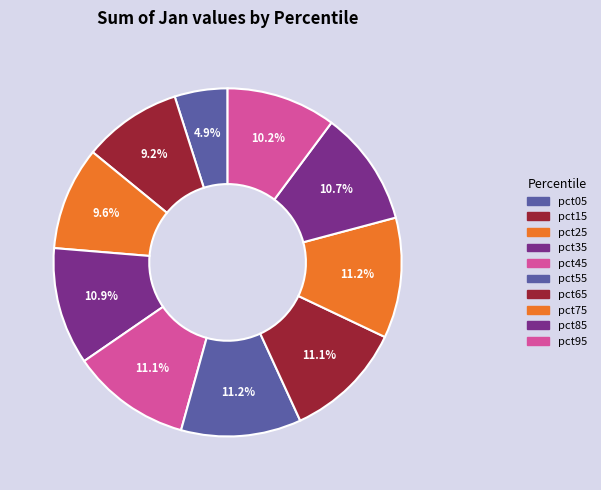

How many slices are in this pie chart?

10